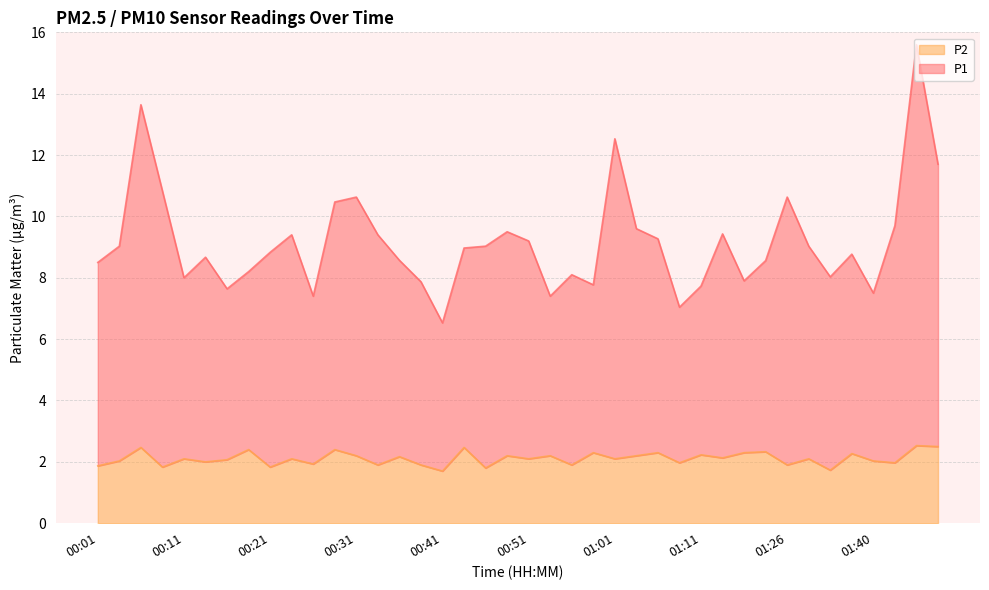

True or false: P1 has a value of 7.9 at 01:17.

True